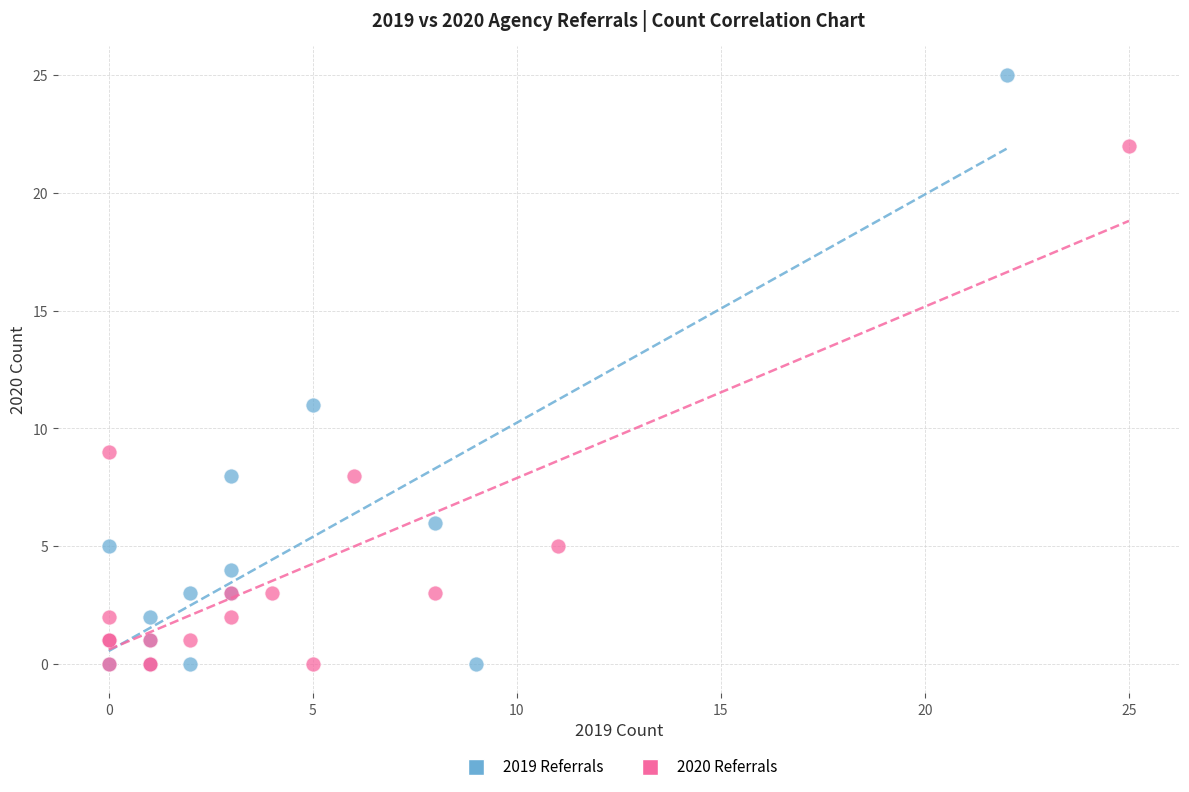

What are all the series names shown in the legend?

2019 Referrals, 2020 Referrals